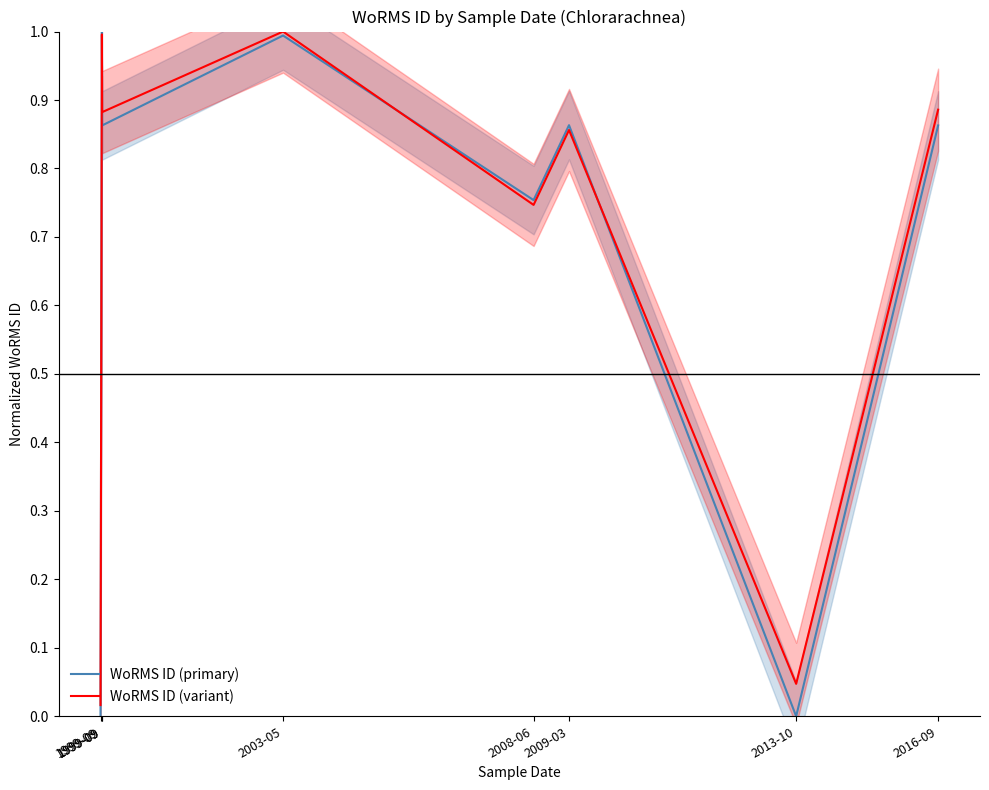

What is the difference between the WoRMS ID (primary) values at 2009-03 and 2013-10?

0.9